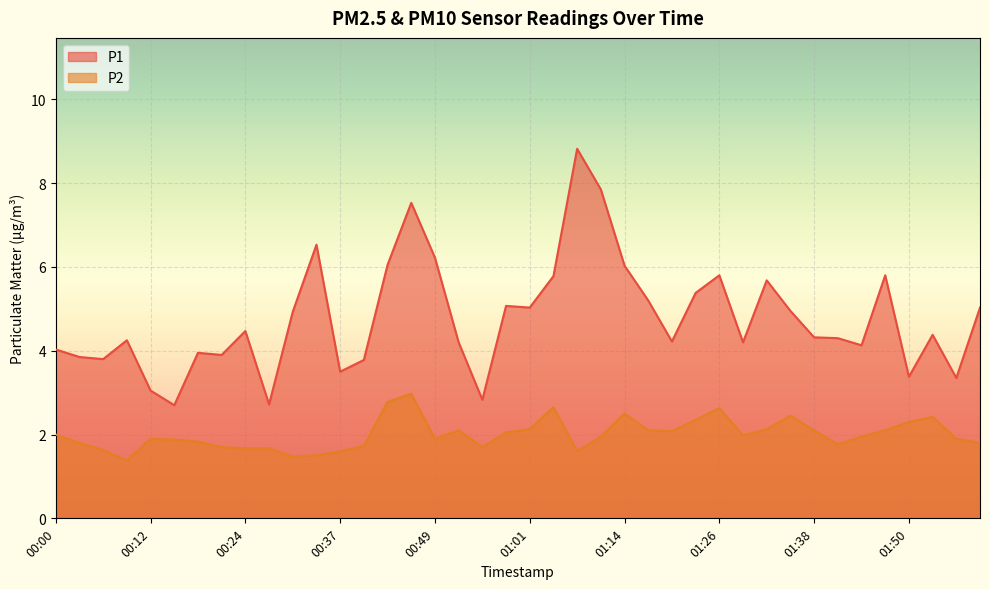

What is the label of the 9th point from the left?

00:24